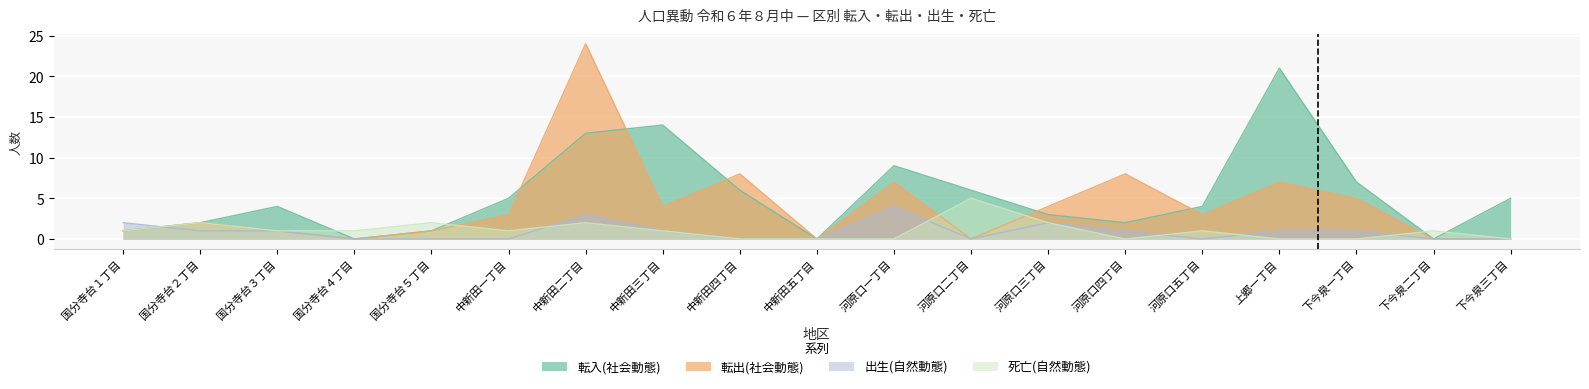

Which series has the largest total across all categories?

転入(社会動態)